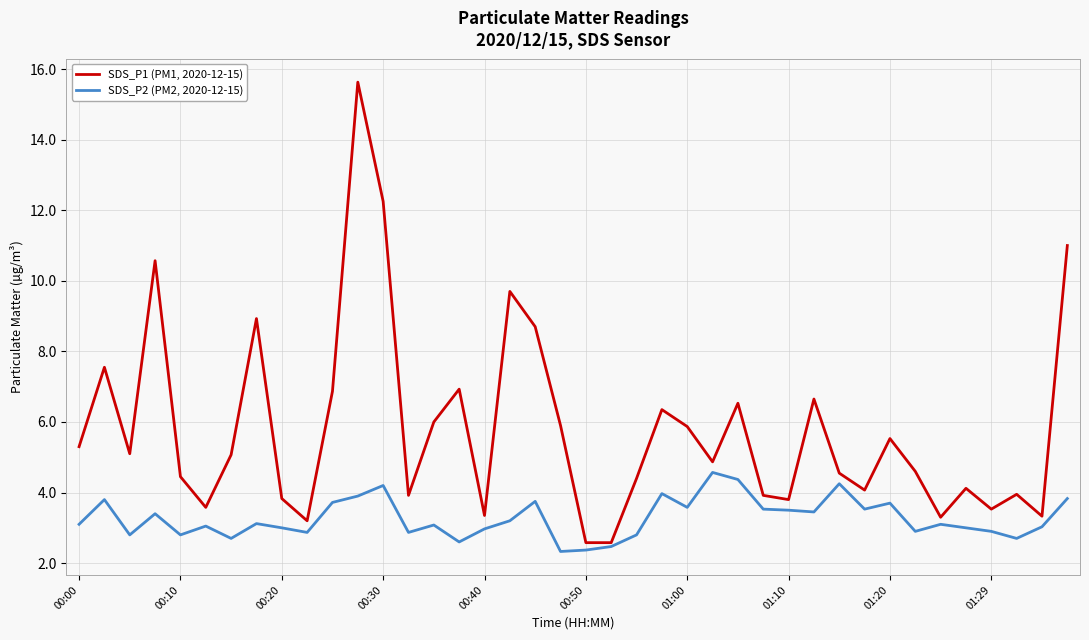

What is the minimum value shown in the chart?

2.3